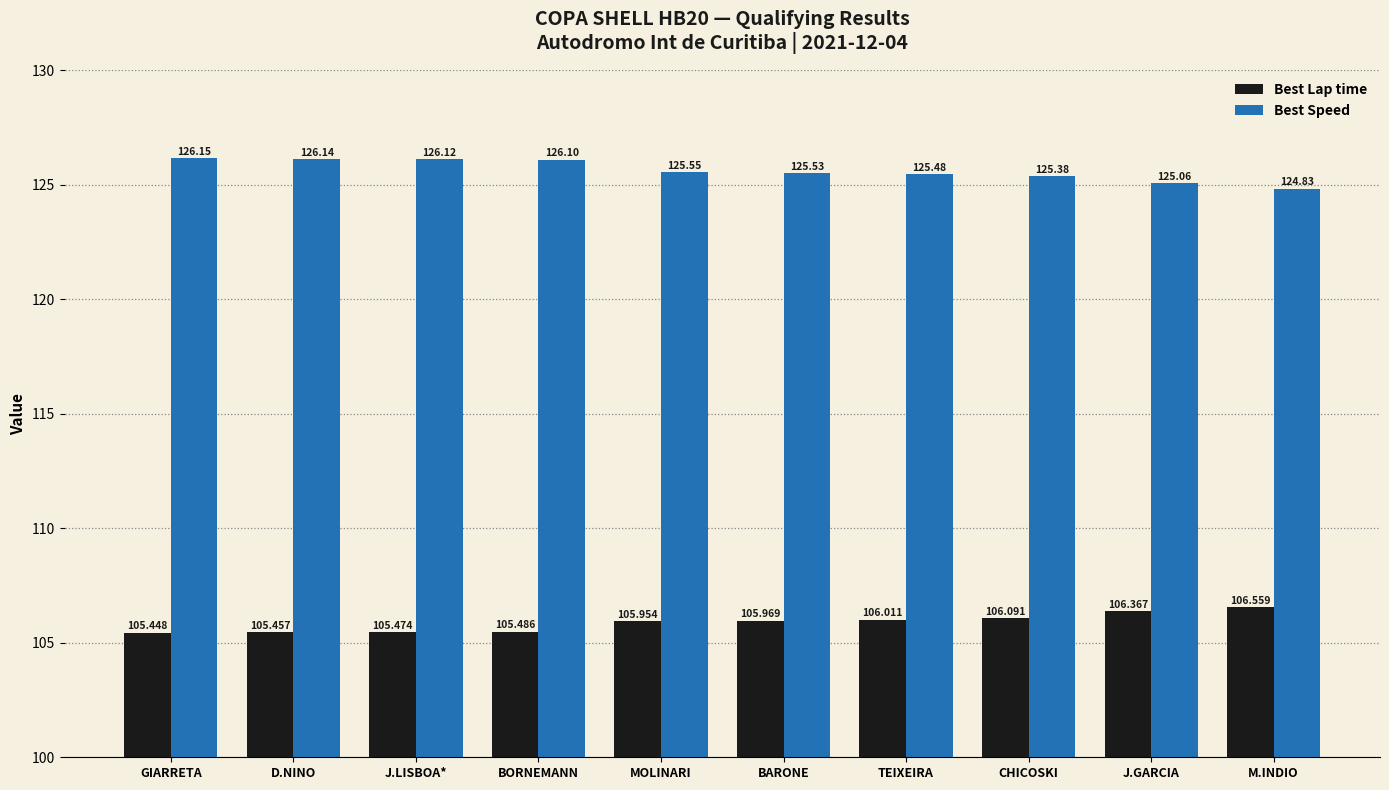

Which series has the largest total across all categories?

Best Speed